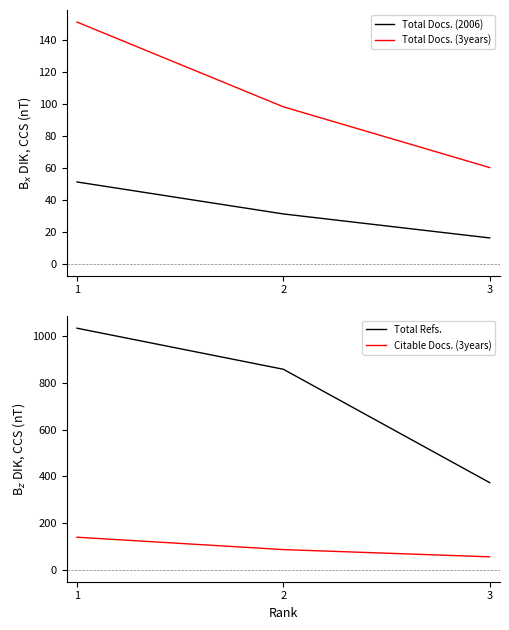

Count the Total Refs. values in the range 373 to 1035.

3